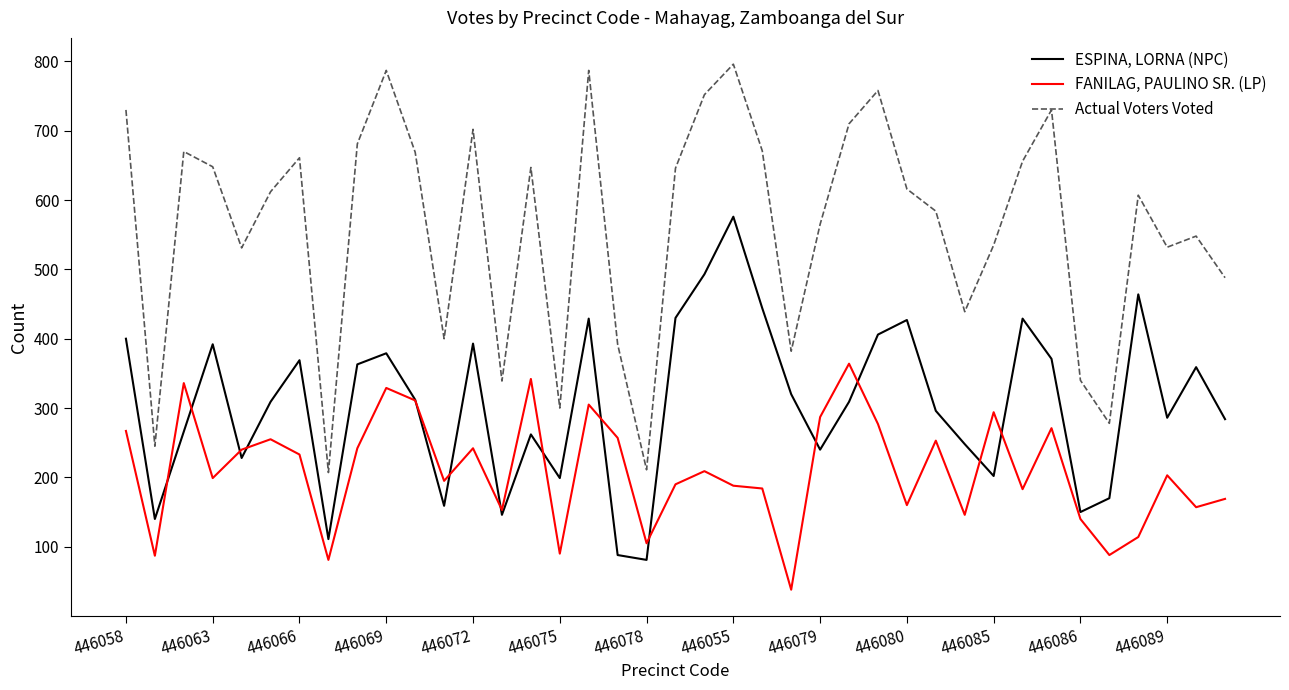

Which series has the largest total across all categories?

Actual Voters Voted